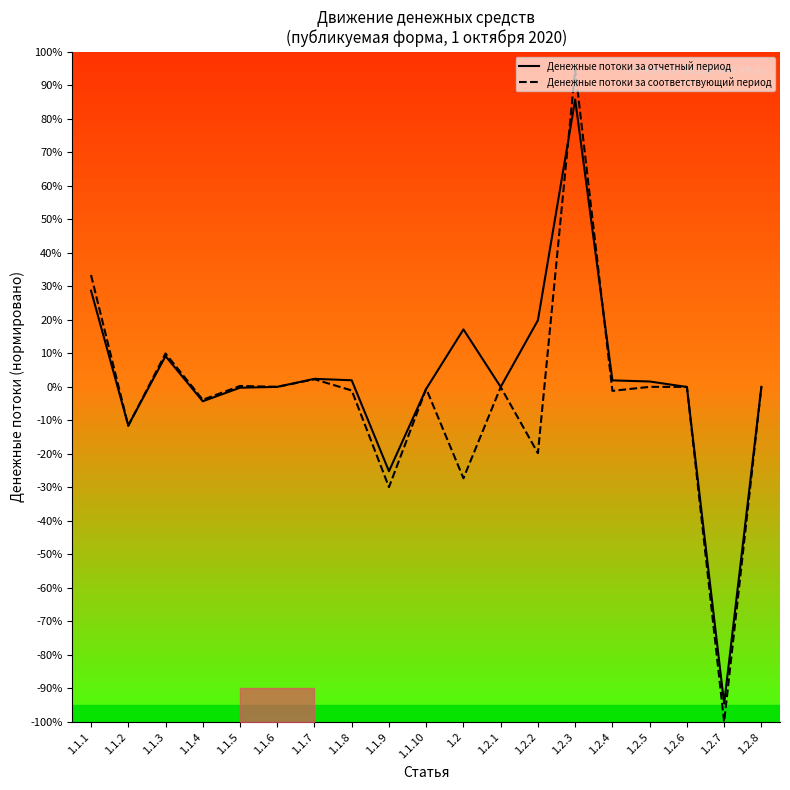

Which has a higher value, 1.2.7 or 1.1.8?

1.1.8